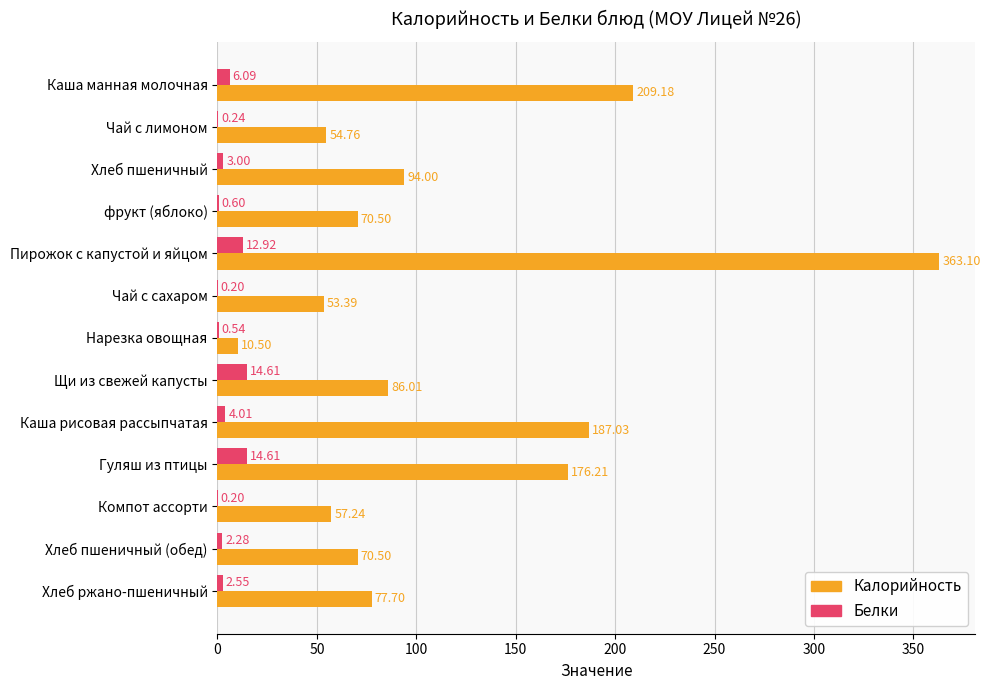

What is the sum of all Калорийность values?

1510.1